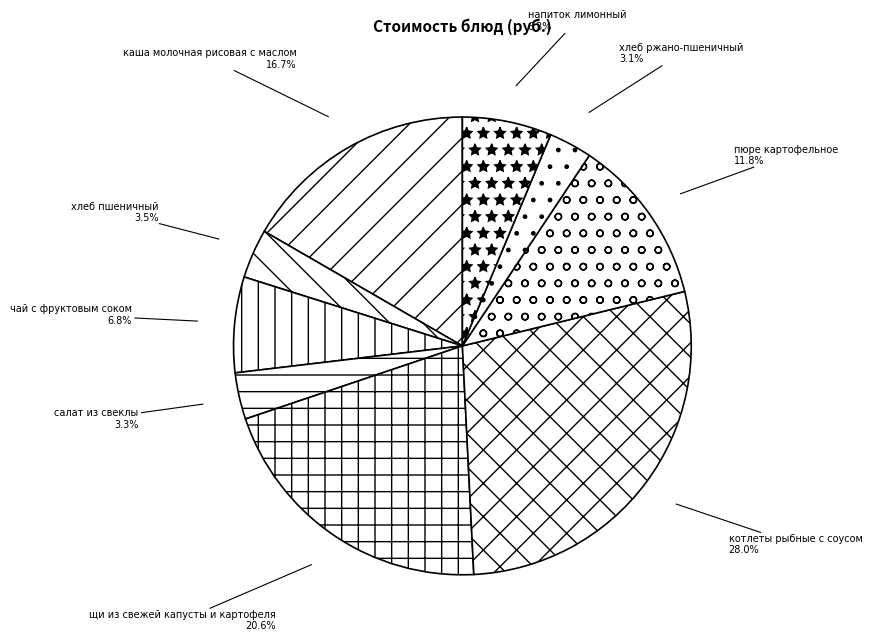

What is the ratio of the value at хлеб пшеничный to the value at хлеб ржано-пшеничный?

1.1